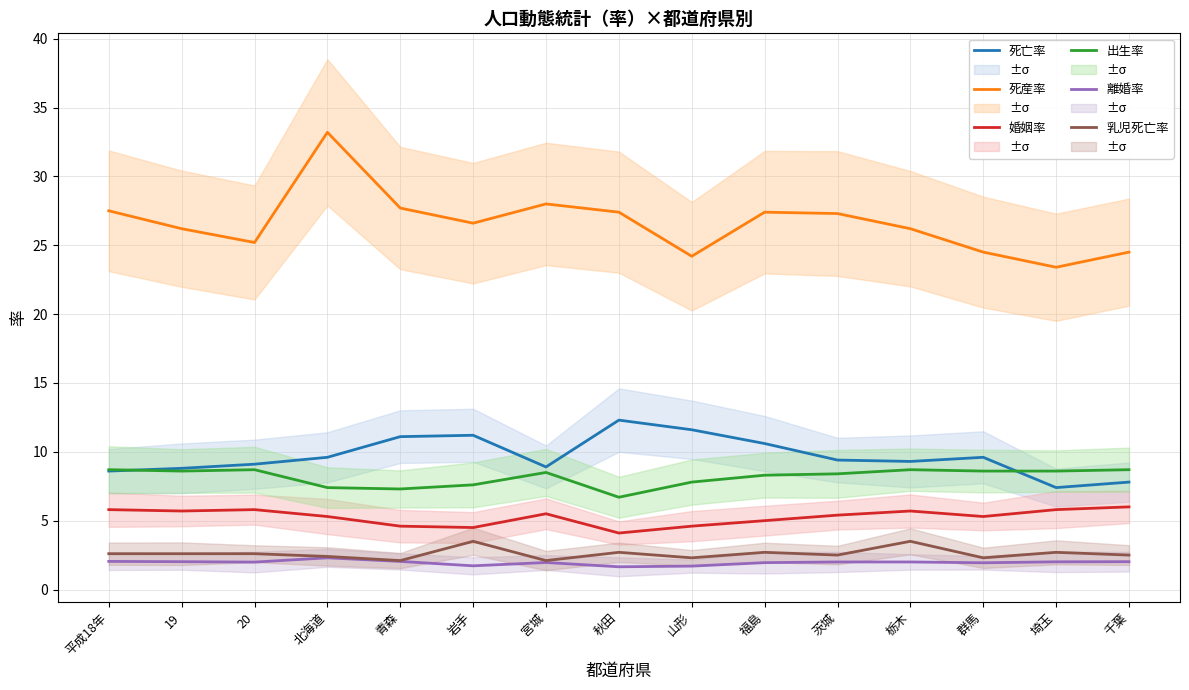

What is the greatest value displayed?

33.2